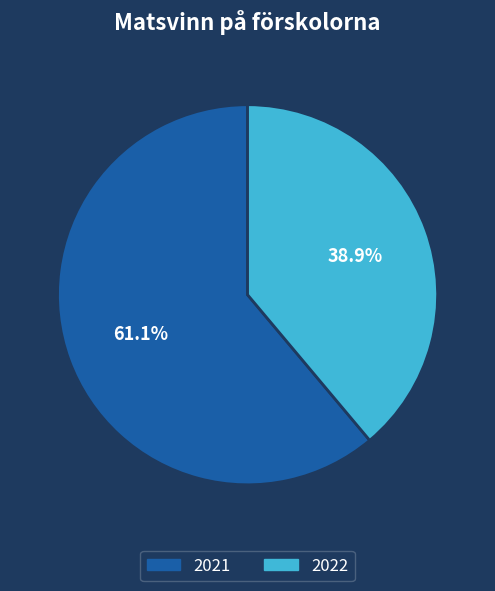

To the nearest percent, what is the difference between the 2021 and 2022 slice percentages?

22%